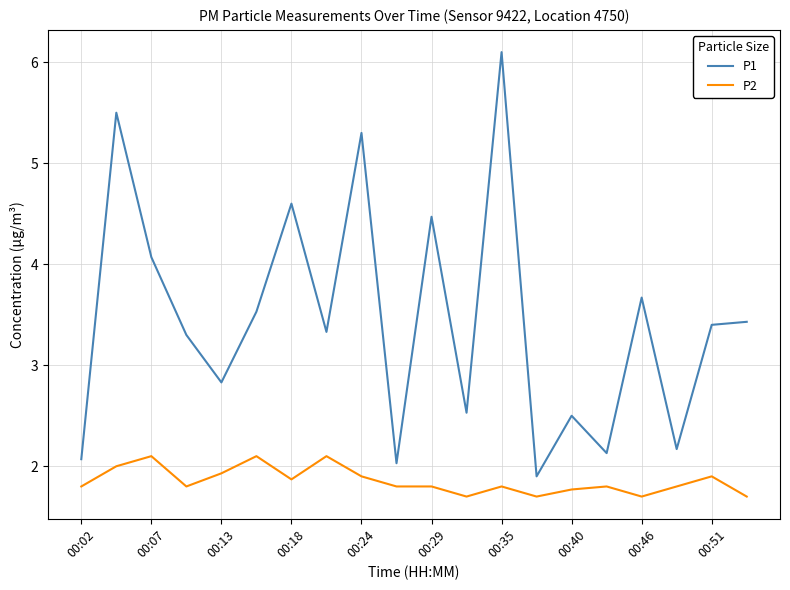

Count the number of data series in this chart.

2